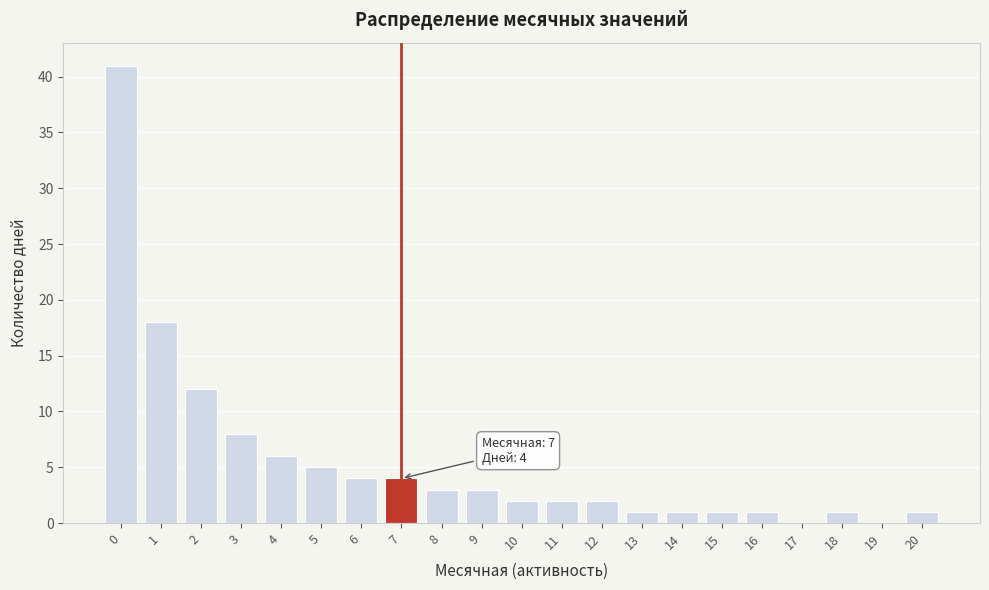

Reading left to right, list all the values displayed in this chart.

0=41	1=18	2=12	3=8	4=6	5=5	6=4	7=4	8=3	9=3	10=2	11=2	12=2	13=1	14=1	15=1	16=1	17=0	18=1	19=0	20=1